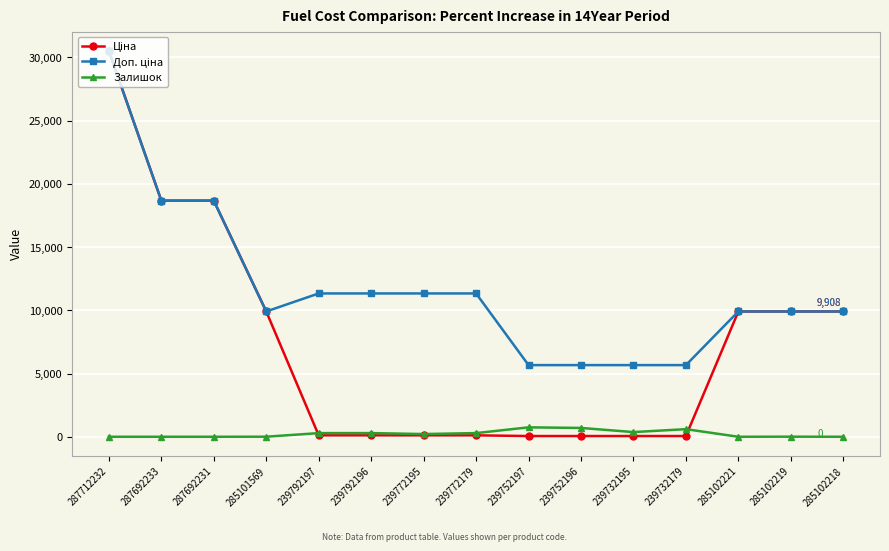

What position from the left is 287692233?

2